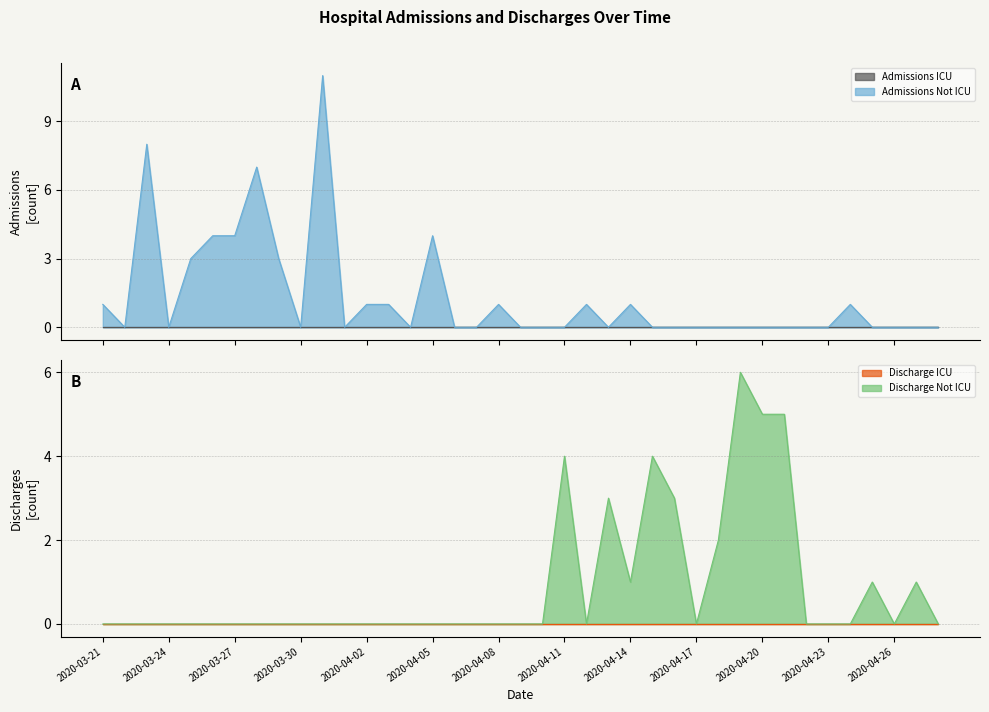

What position from the left is 2020-03-25?

5